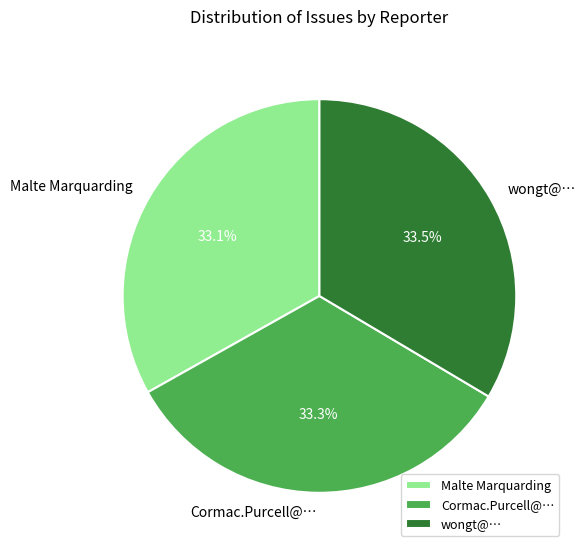

What percentage is the Cormac.Purcell@… slice, to the nearest percent?

33%